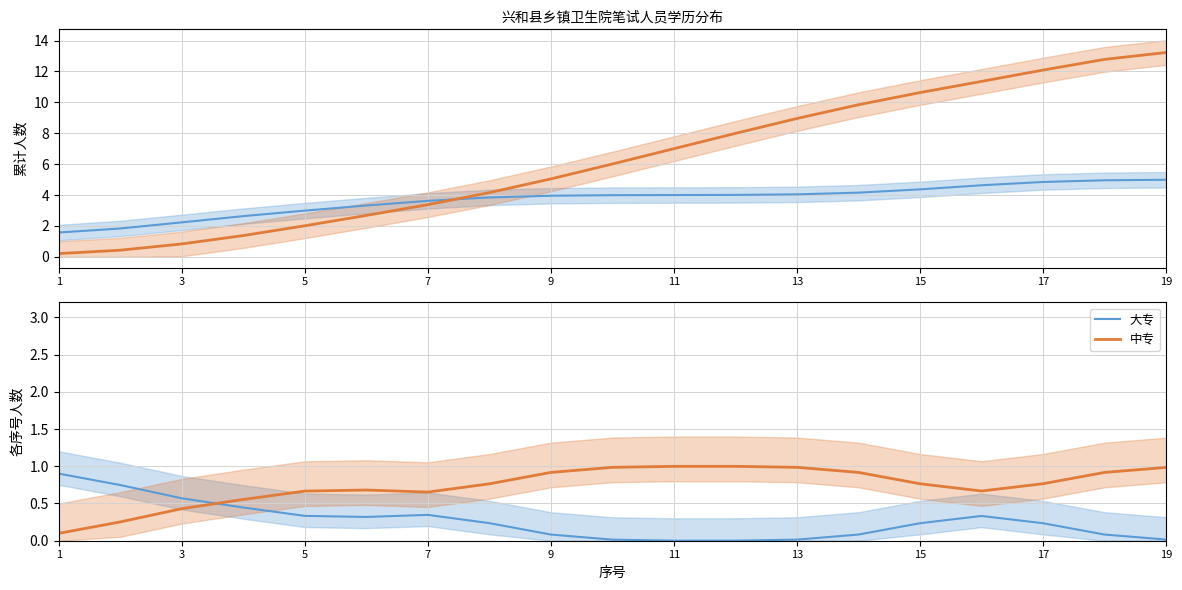

Between 3 and 17, which is larger?

3